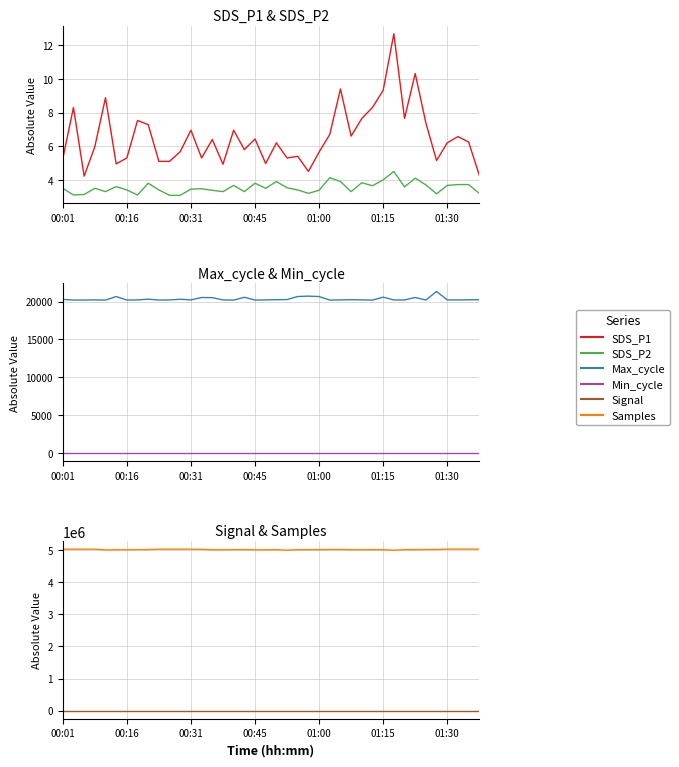

At which label is Min_cycle closest to 28?

00:01